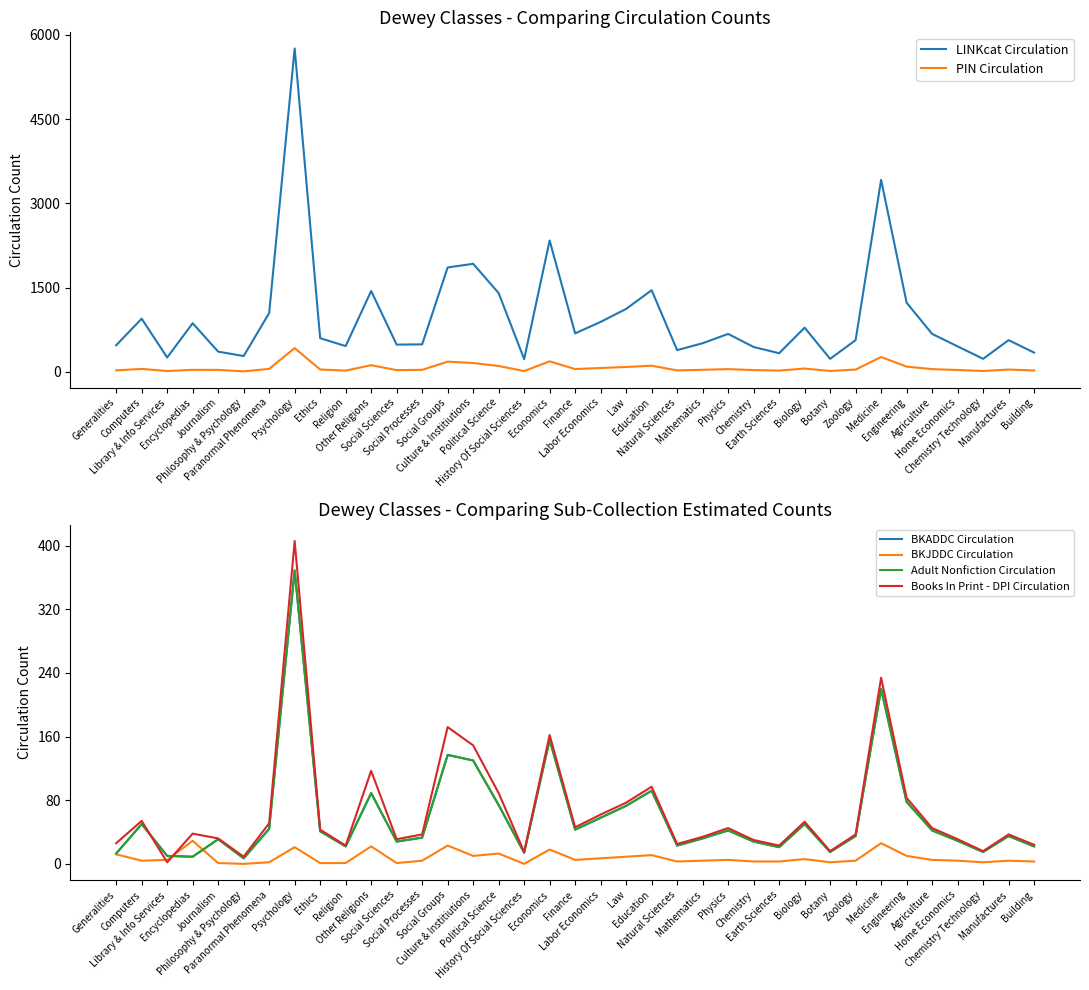

Reading left to right, extract all data points from this chart.

LINKcat Circulation: Generalities=476	Computers=949	Library & Info Services=258	Encyclopedias=868	Journalism=362	Philosophy & Psychology=284	Paranormal Phenomena=1049	Psychology=5760	Ethics=602	Religion=461	Other Religions=1442	Social Sciences=487	Social Processes=492	Social Groups=1861	Culture & Institiutions=1926	Political Science=1405	History Of Social Sciences=229	Economics=2341	Finance=687	Labor Economics=892	Law=1123	Education=1456	Natural Sciences=389	Mathematics=512	Physics=678	Chemistry=445	Earth Sciences=334	Biology=789	Botany=234	Zoology=567	Medicine=3421	Engineering=1234	Agriculture=678	Home Economics=456	Chemistry Technology=234	Manufactures=567	Building=345
PIN Circulation: Generalities=28	Computers=55	Library & Info Services=17	Encyclopedias=38	Journalism=37	Philosophy & Psychology=11	Paranormal Phenomena=55	Psychology=425	Ethics=44	Religion=24	Other Religions=121	Social Sciences=33	Social Processes=38	Social Groups=184	Culture & Institiutions=160	Political Science=106	History Of Social Sciences=17	Economics=189	Finance=52	Labor Economics=71	Law=89	Education=112	Natural Sciences=28	Mathematics=39	Physics=51	Chemistry=34	Earth Sciences=25	Biology=61	Botany=18	Zoology=43	Medicine=267	Engineering=95	Agriculture=51	Home Economics=35	Chemistry Technology=18	Manufactures=43	Building=27
BKADDC Circulation: Generalities=13	Computers=50	Library & Info Services=10	Encyclopedias=9	Journalism=31	Philosophy & Psychology=7	Paranormal Phenomena=44	Psychology=369	Ethics=41	Religion=22	Other Religions=89	Social Sciences=28	Social Processes=33	Social Groups=137	Culture & Institiutions=130	Political Science=74	History Of Social Sciences=14	Economics=156	Finance=43	Labor Economics=58	Law=73	Education=92	Natural Sciences=23	Mathematics=32	Physics=42	Chemistry=28	Earth Sciences=21	Biology=50	Botany=15	Zoology=35	Medicine=220	Engineering=78	Agriculture=42	Home Economics=29	Chemistry Technology=15	Manufactures=35	Building=22
BKJDDC Circulation: Generalities=12	Computers=4	Library & Info Services=5	Encyclopedias=29	Journalism=1	Philosophy & Psychology=0	Paranormal Phenomena=2	Psychology=21	Ethics=1	Religion=1	Other Religions=22	Social Sciences=1	Social Processes=4	Social Groups=23	Culture & Institiutions=10	Political Science=13	History Of Social Sciences=0	Economics=18	Finance=5	Labor Economics=7	Law=9	Education=11	Natural Sciences=3	Mathematics=4	Physics=5	Chemistry=3	Earth Sciences=3	Biology=6	Botany=2	Zoology=4	Medicine=26	Engineering=10	Agriculture=5	Home Economics=4	Chemistry Technology=2	Manufactures=4	Building=3
Adult Nonfiction Circulation: Generalities=13	Computers=50	Library & Info Services=10	Encyclopedias=9	Journalism=31	Philosophy & Psychology=7	Paranormal Phenomena=44	Psychology=369	Ethics=41	Religion=22	Other Religions=89	Social Sciences=28	Social Processes=33	Social Groups=137	Culture & Institiutions=130	Political Science=74	History Of Social Sciences=14	Economics=156	Finance=43	Labor Economics=58	Law=73	Education=92	Natural Sciences=23	Mathematics=32	Physics=42	Chemistry=28	Earth Sciences=21	Biology=50	Botany=15	Zoology=35	Medicine=220	Engineering=78	Agriculture=42	Home Economics=29	Chemistry Technology=15	Manufactures=35	Building=22
Books In Print - DPI Circulation: Generalities=26	Computers=54	Library & Info Services=2	Encyclopedias=38	Journalism=32	Philosophy & Psychology=9	Paranormal Phenomena=51	Psychology=406	Ethics=43	Religion=23	Other Religions=117	Social Sciences=31	Social Processes=37	Social Groups=172	Culture & Institiutions=149	Political Science=89	History Of Social Sciences=15	Economics=162	Finance=46	Labor Economics=62	Law=77	Education=97	Natural Sciences=25	Mathematics=34	Physics=45	Chemistry=30	Earth Sciences=23	Biology=53	Botany=16	Zoology=37	Medicine=234	Engineering=83	Agriculture=45	Home Economics=31	Chemistry Technology=16	Manufactures=37	Building=24